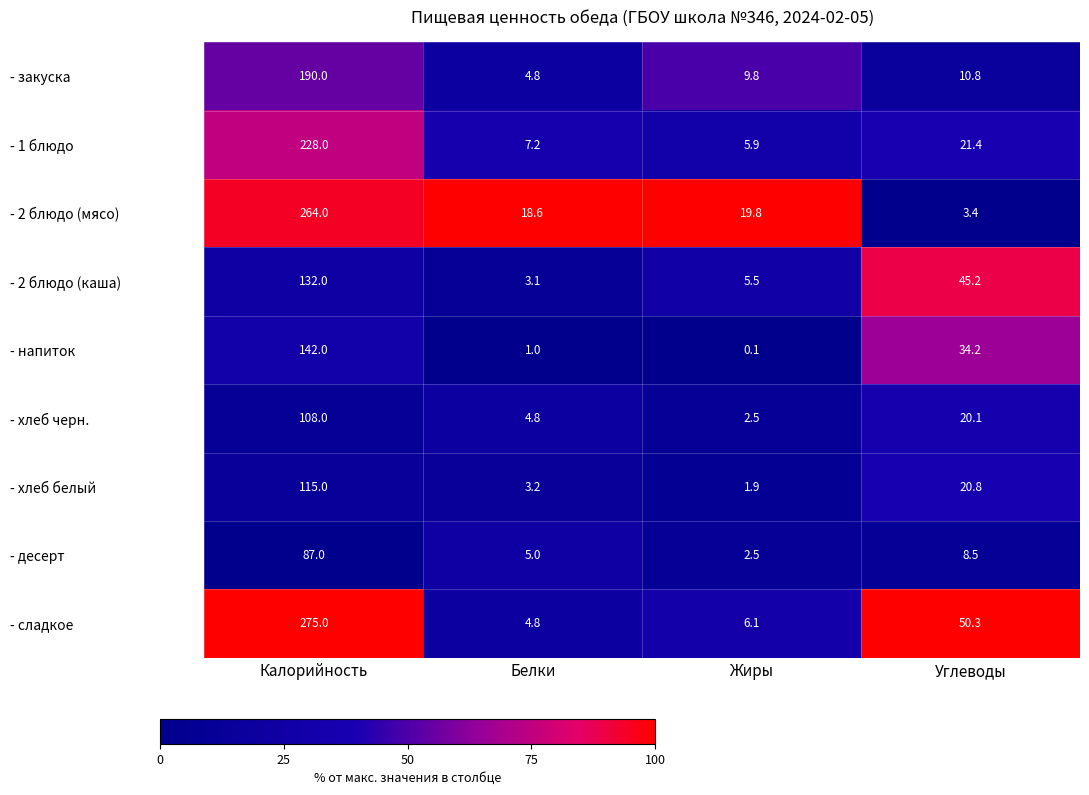

At which category does the chart reach its peak across all series?

Калорийность